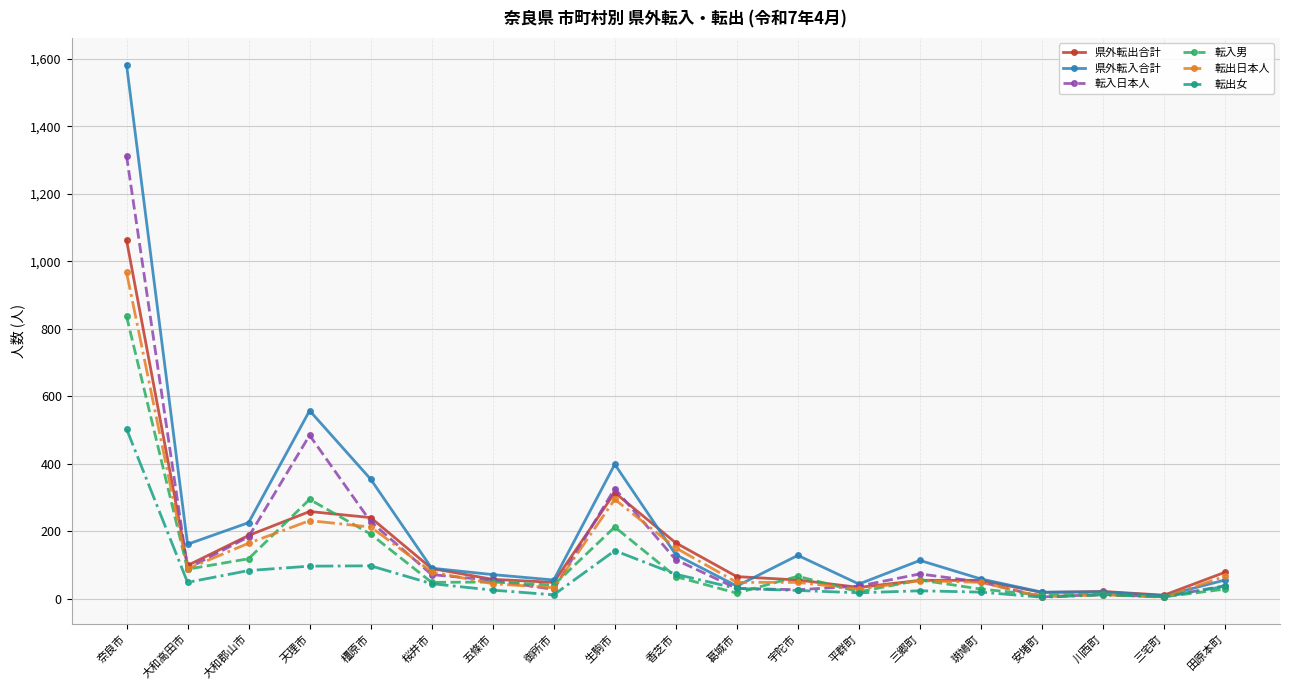

Rank the series by their maximum value, from highest to lowest.

県外転入合計, 転入日本人, 県外転出合計, 転出日本人, 転入男, 転出女